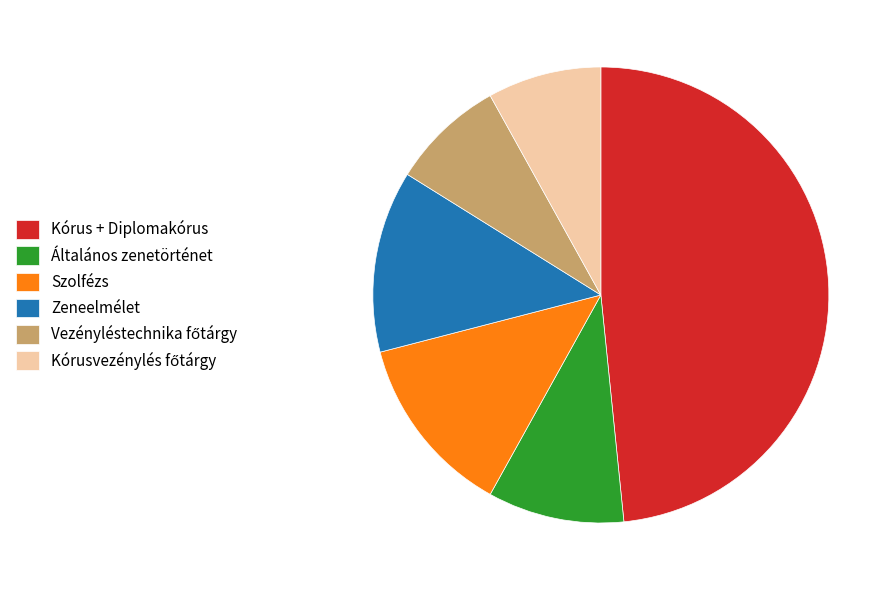

How many slices are in this pie chart?

6